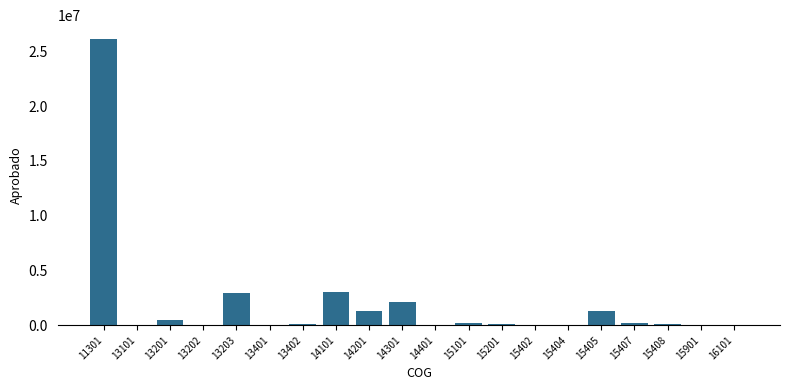

At which category does the chart reach its peak across all series?

11301